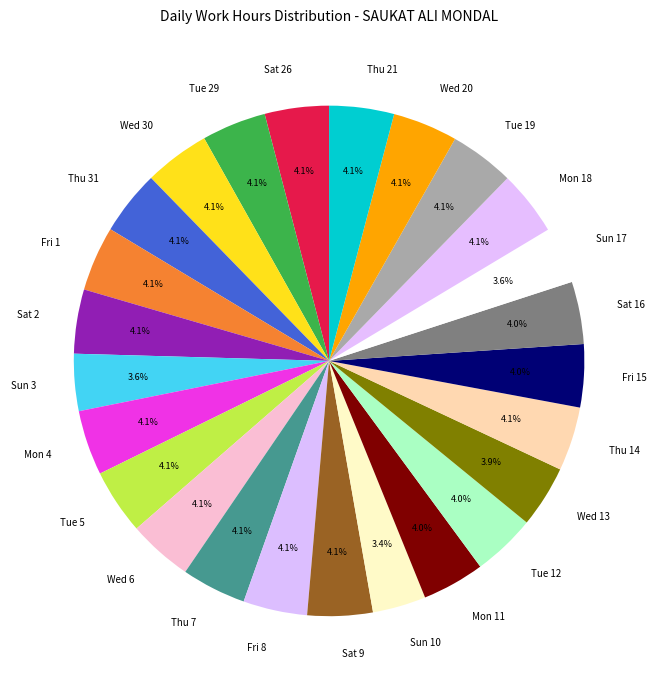

To the nearest percent, what is the average slice percentage?

4%